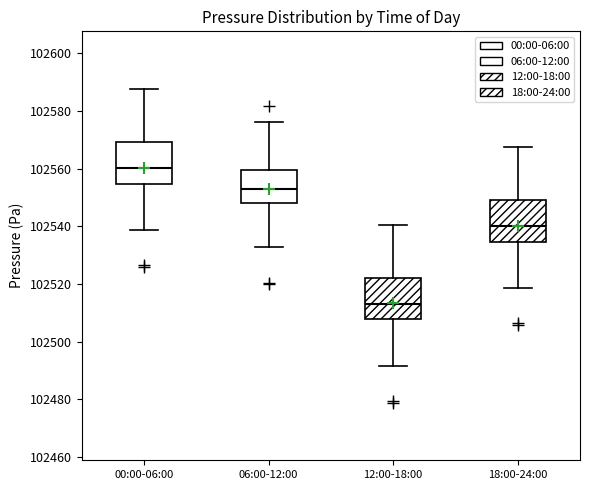

Reading left to right, transcribe this box plot: for each box, give where its median line is, the range the box spans, and where its two whiskers end, as read against the y-axis. The values are not printed on the chart, so give them approximately, as read against the axis.

00:00-06:00: median 102560, box 102554 to 102570, whiskers 102538 to 102588
06:00-12:00: median 102552, box 102548 to 102560, whiskers 102532 to 102576
12:00-18:00: median 102514, box 102508 to 102522, whiskers 102492 to 102540
18:00-24:00: median 102540, box 102534 to 102550, whiskers 102518 to 102568